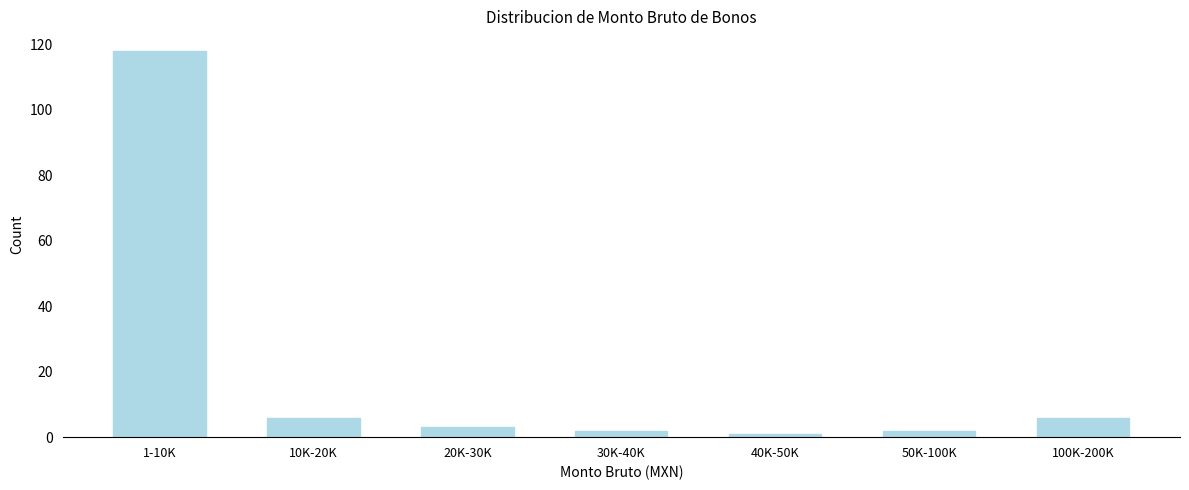

Reading right to left, what are all the values shown in this chart?

6	2	1	2	3	6	118